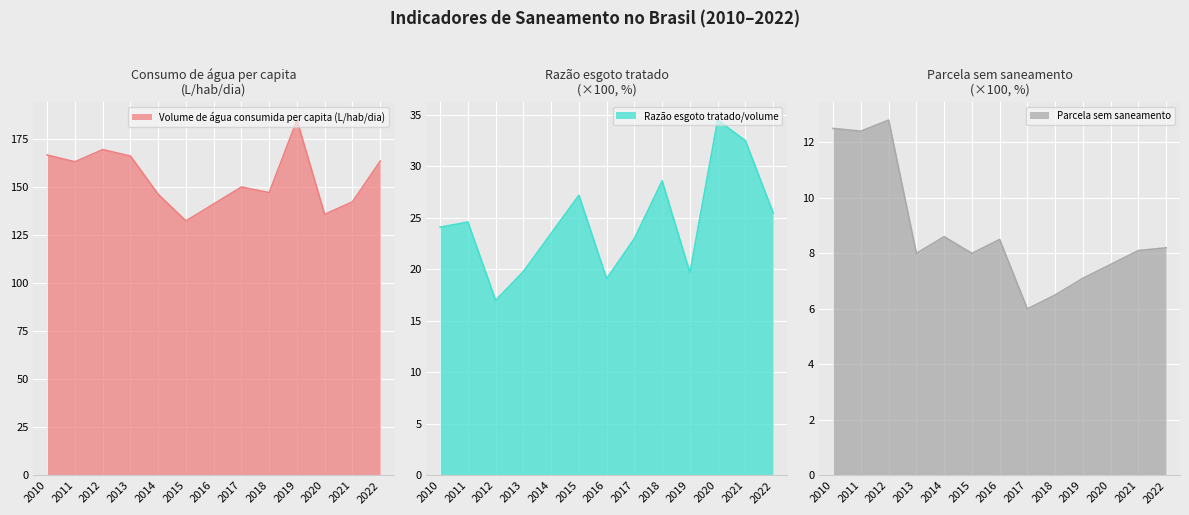

Which series has the largest total across all categories?

Volume de água consumida per capita (L/hab/dia)